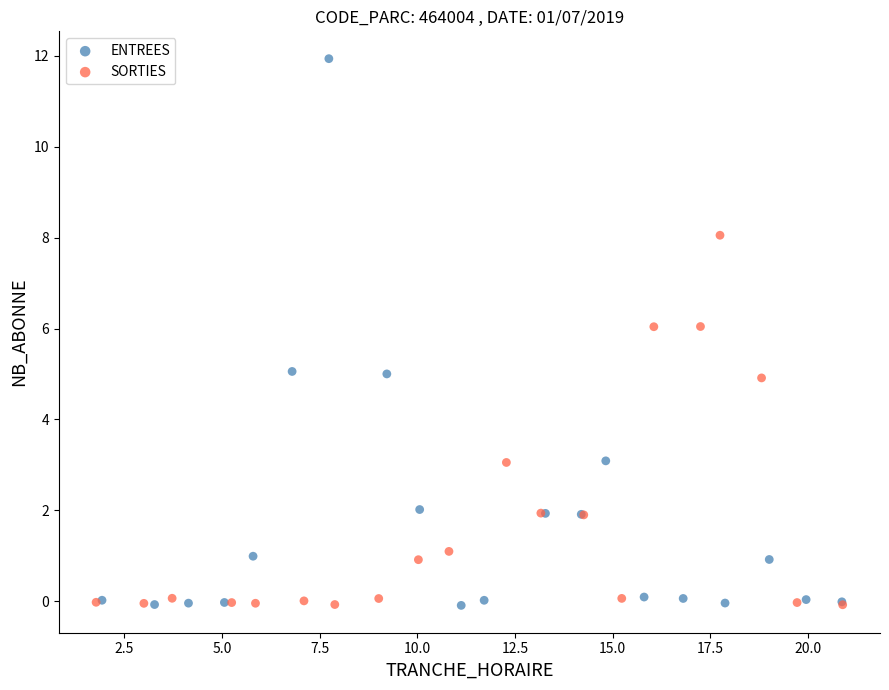

Which series contains the highest Y value?

ENTREES